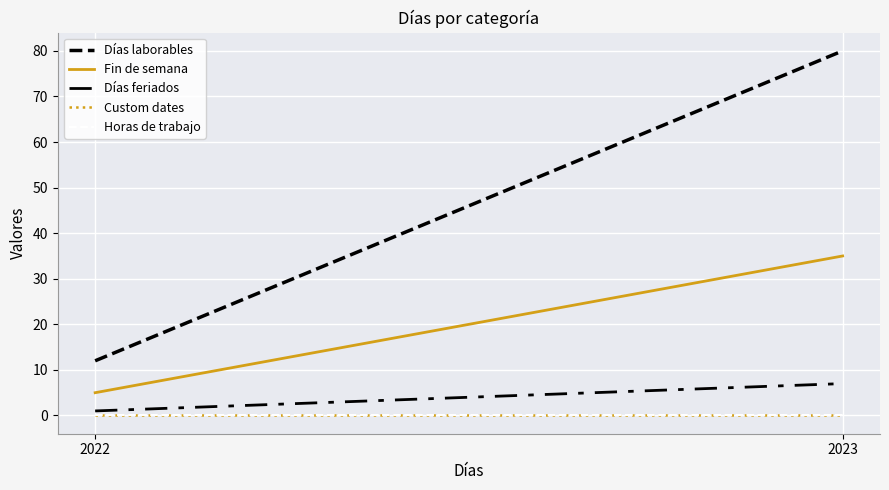

List the labels in order of Días laborables value, smallest first.

2022, 2023